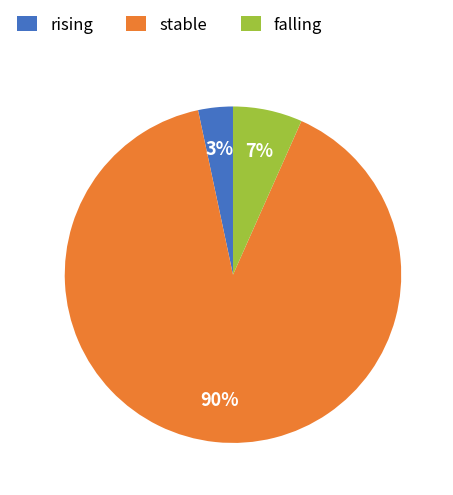

Does stable account for over 50% of the chart?

Yes